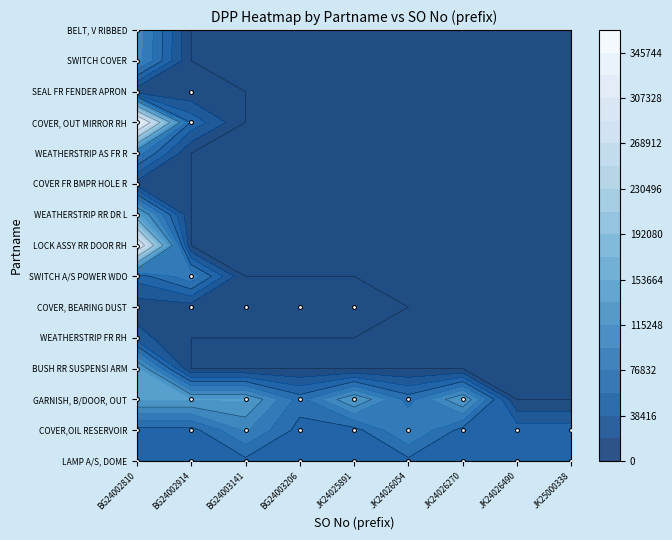

At JK25000338, list the series in order from smallest to largest.

GARNISH, B/DOOR, OUT, BUSH RR SUSPENSI ARM, WEATHERSTRIP FR RH, COVER, BEARING DUST, SWITCH A/S POWER WDO, LOCK ASSY RR DOOR RH, WEATHERSTRIP RR DR L, COVER FR BMPR HOLE R, WEATHERSTRIP AS FR R, COVER, OUT MIRROR RH, SEAL FR FENDER APRON, SWITCH COVER, BELT, V RIBBED, COVER,OIL RESERVOIR, LAMP A/S, DOME